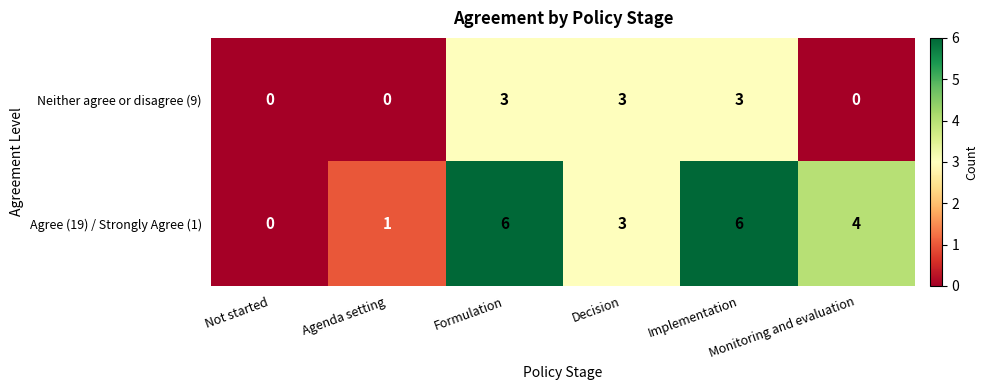

List the series in order of their peak value, lowest first.

Neither agree or disagree (9), Agree (19) / Strongly Agree (1)